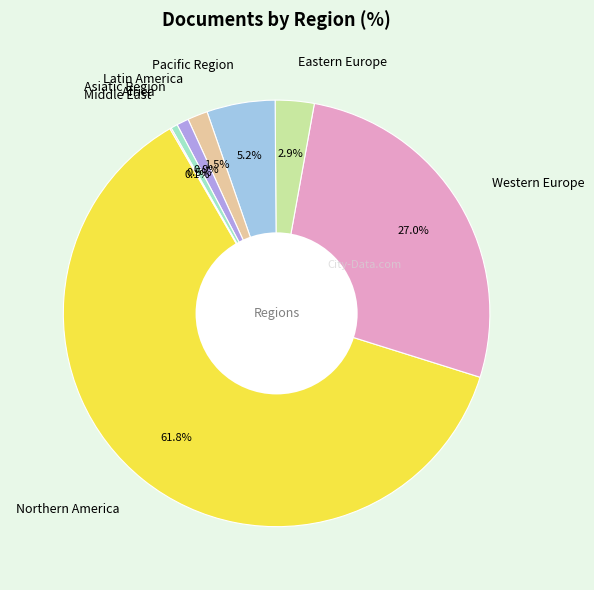

To the nearest percent, what is the difference between the largest and smallest slice percentages?

62%